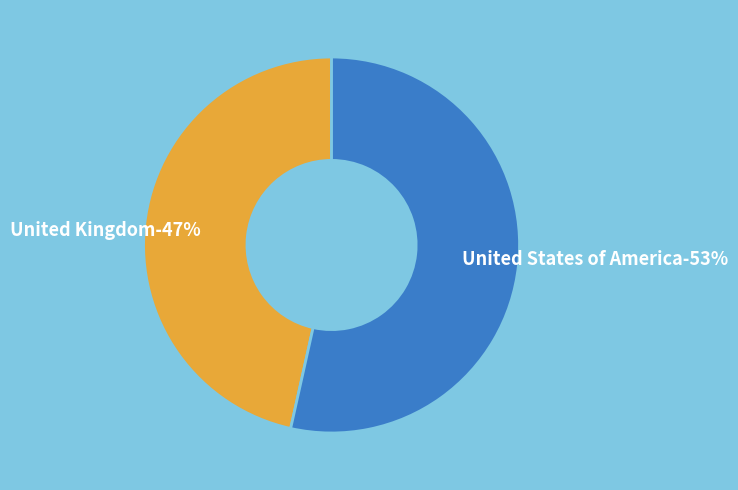

Does United States of America represent more than half of the total?

Yes